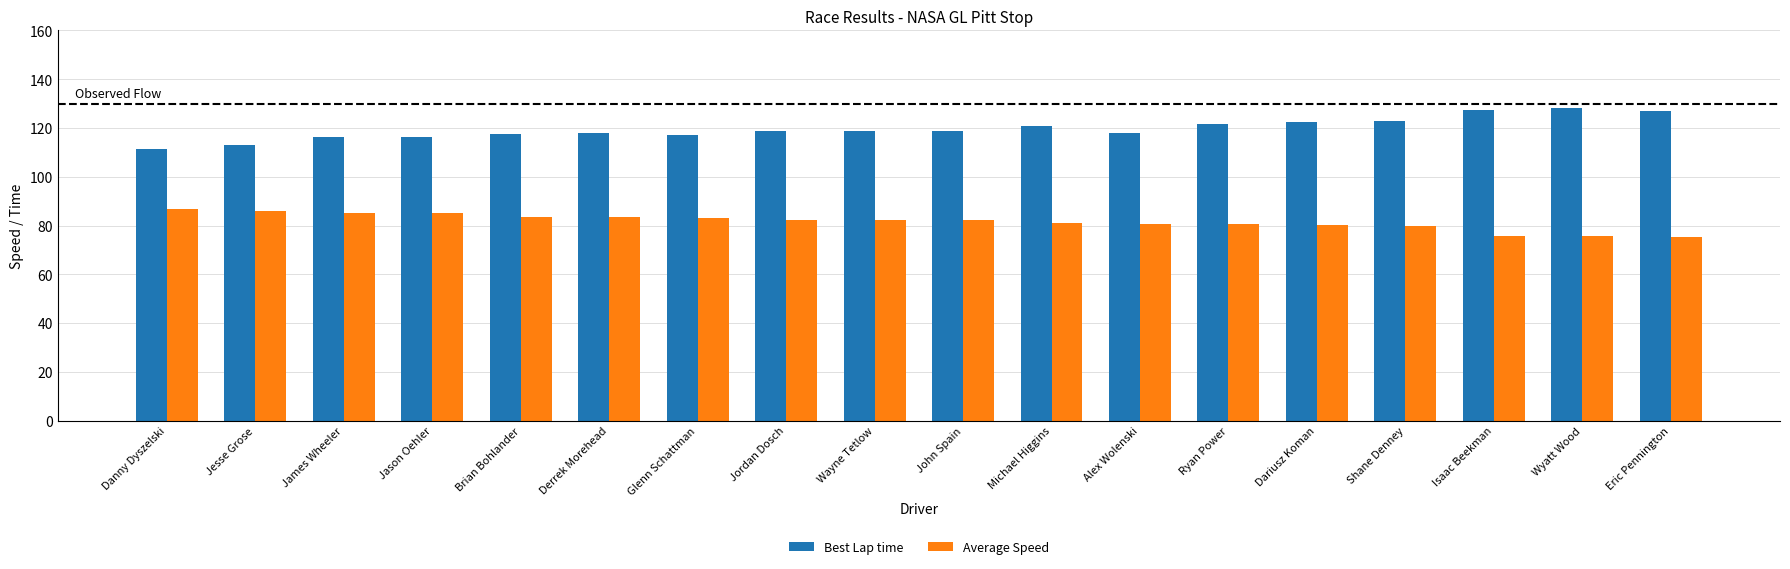

What is the difference between the Average Speed values at Jesse Grose and Dariusz Koman?

5.5